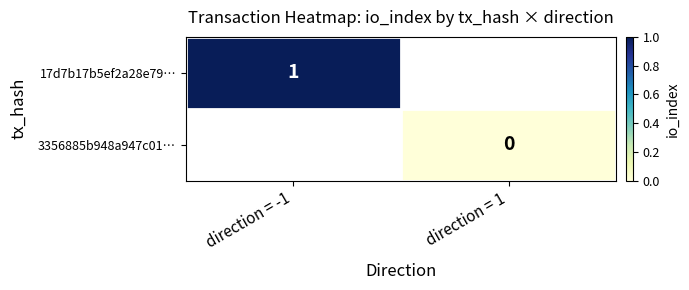

Rank the series by their average value, from highest to lowest.

17d7b17b5ef2a28e79…, 3356885b948a947c01…